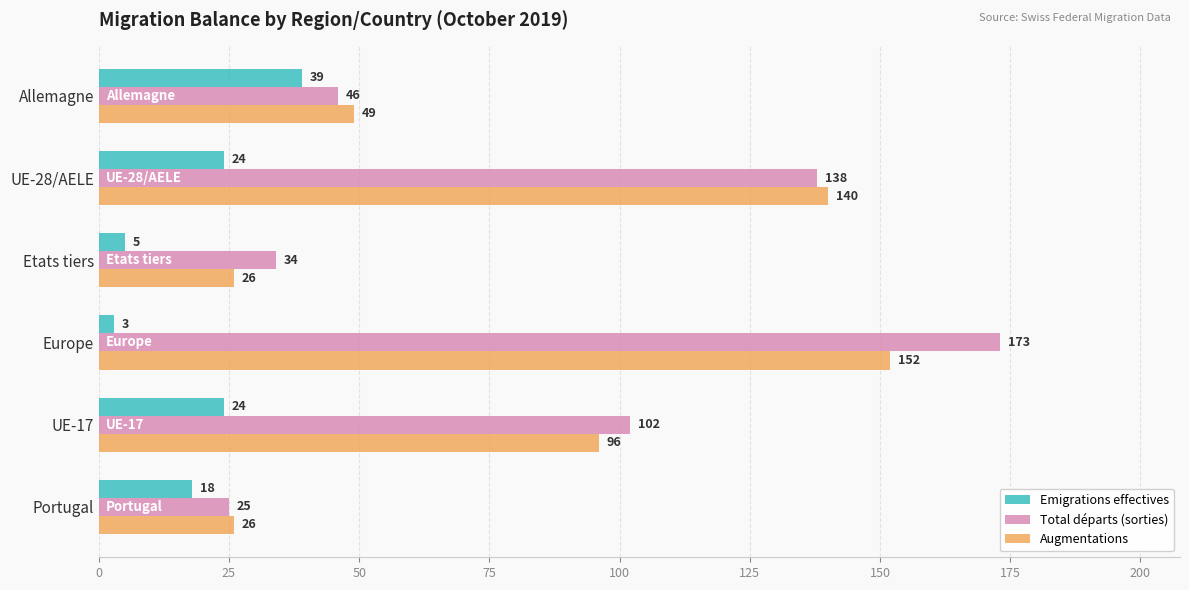

List the labels in order of Total départs (sorties) value, smallest first.

Portugal, Etats tiers, Allemagne, UE-17, UE-28/AELE, Europe